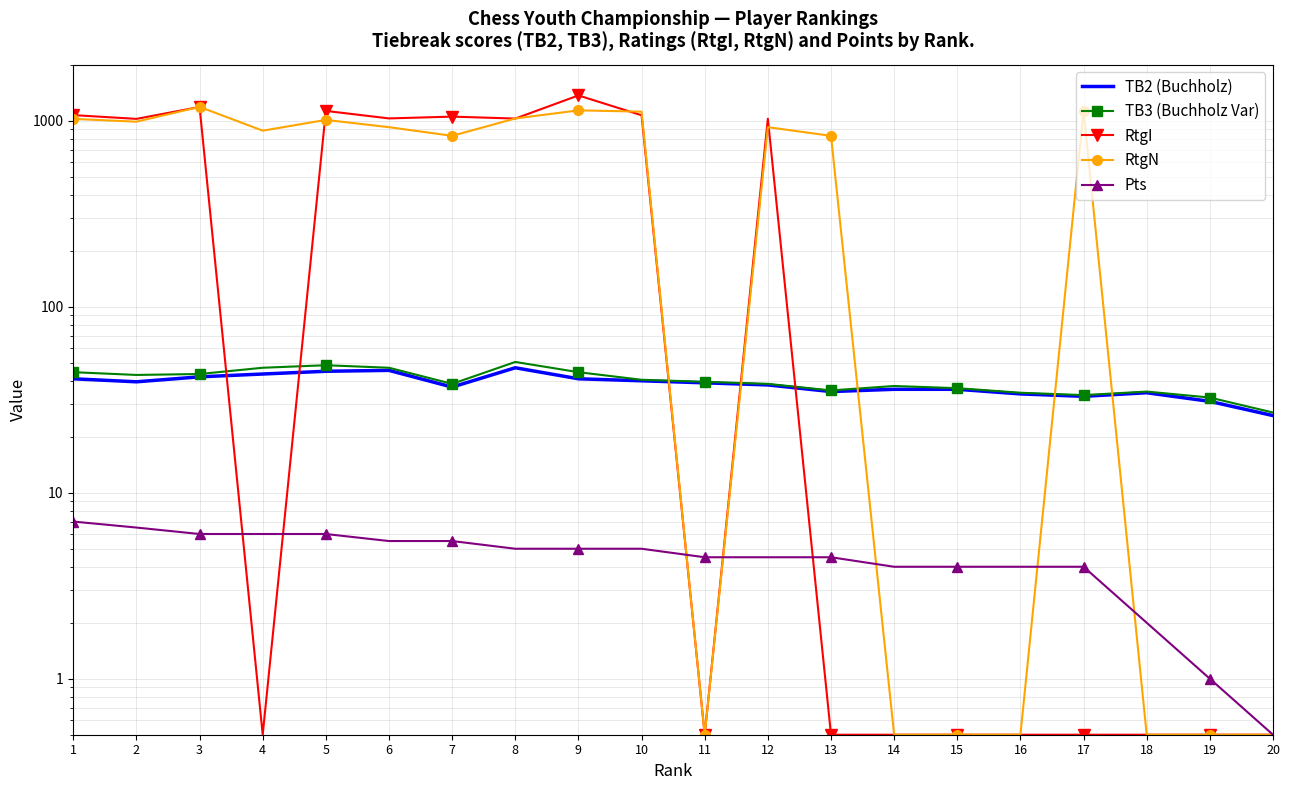

True or false: RtgN and TB2 (Buchholz) intersect in this chart.

True